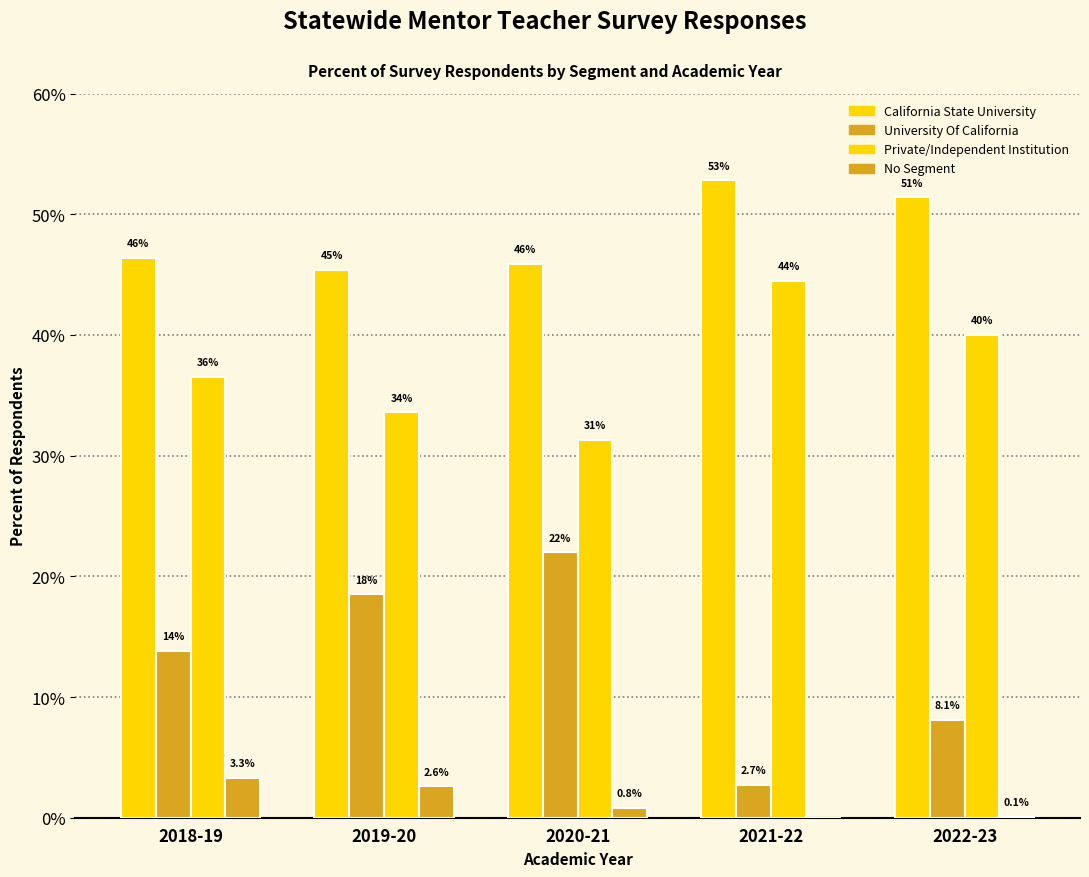

Does the chart contain stacked bars?

No